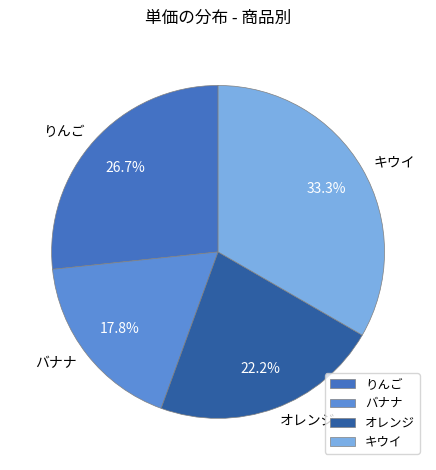

True or false: オレンジ accounts for 30% of the total.

False